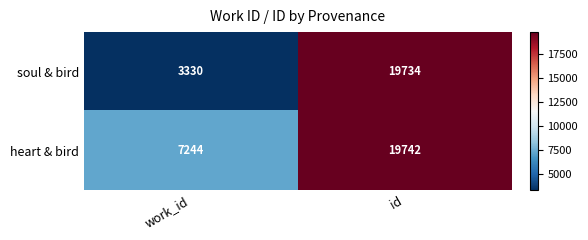

What is the average value of the soul & bird series?

11532